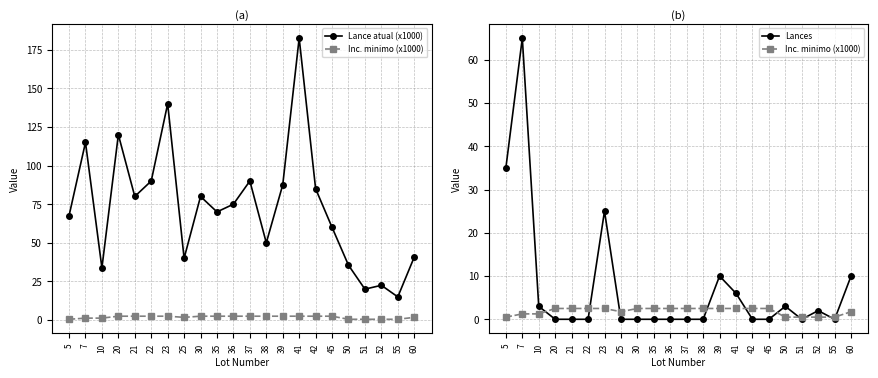

Rank the categories by Lances value from lowest to highest.

20, 21, 22, 25, 30, 35, 36, 37, 38, 42, 45, 51, 55, 52, 10, 50, 41, 39, 60, 23, 5, 7